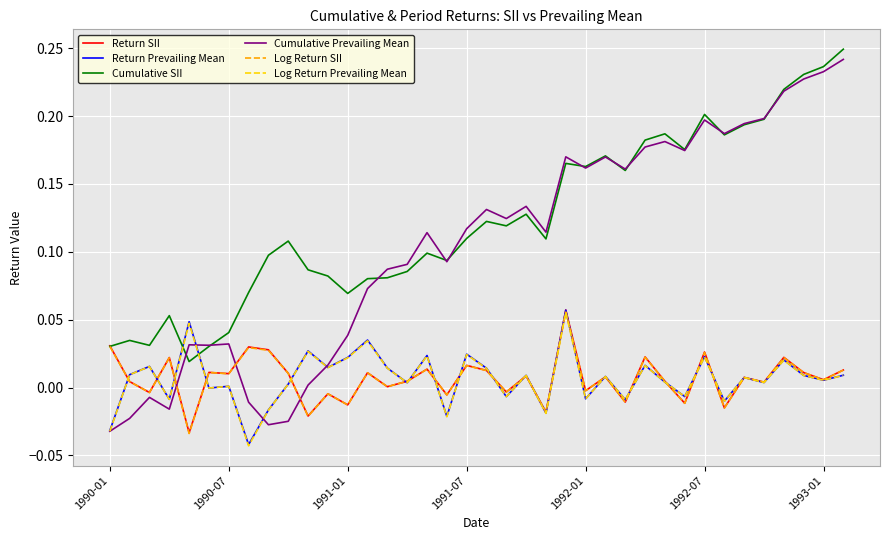

Which series has the largest range (max minus min)?

Cumulative Prevailing Mean